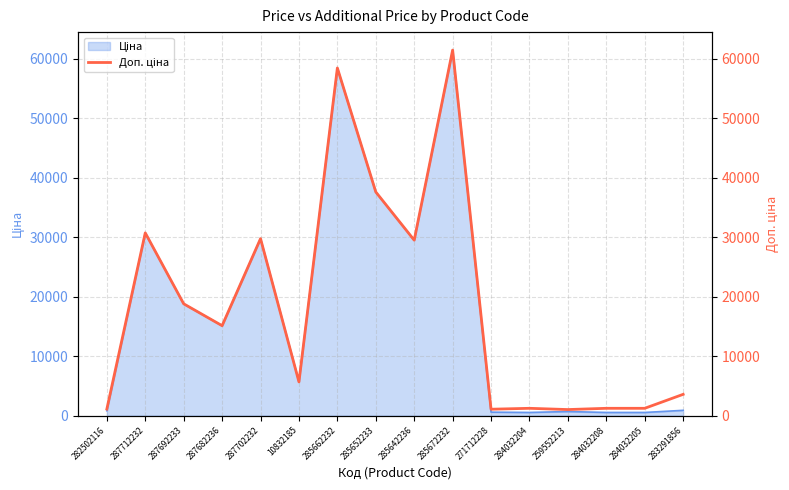

Reading right to left, what are all the values shown in this chart?

283291856=3583.6	284032205=1235.4	284032208=1235.4	259552213=1024.6	284032204=1235.4	271712228=1081.7	285672232=61434.3	285642236=29491.5	285652233=37593.6	285662232=58426.5	10832185=5673.8	287702232=29747.2	287682236=15120.0	287692233=18796.8	287712232=30717.1	282502116=1109.2